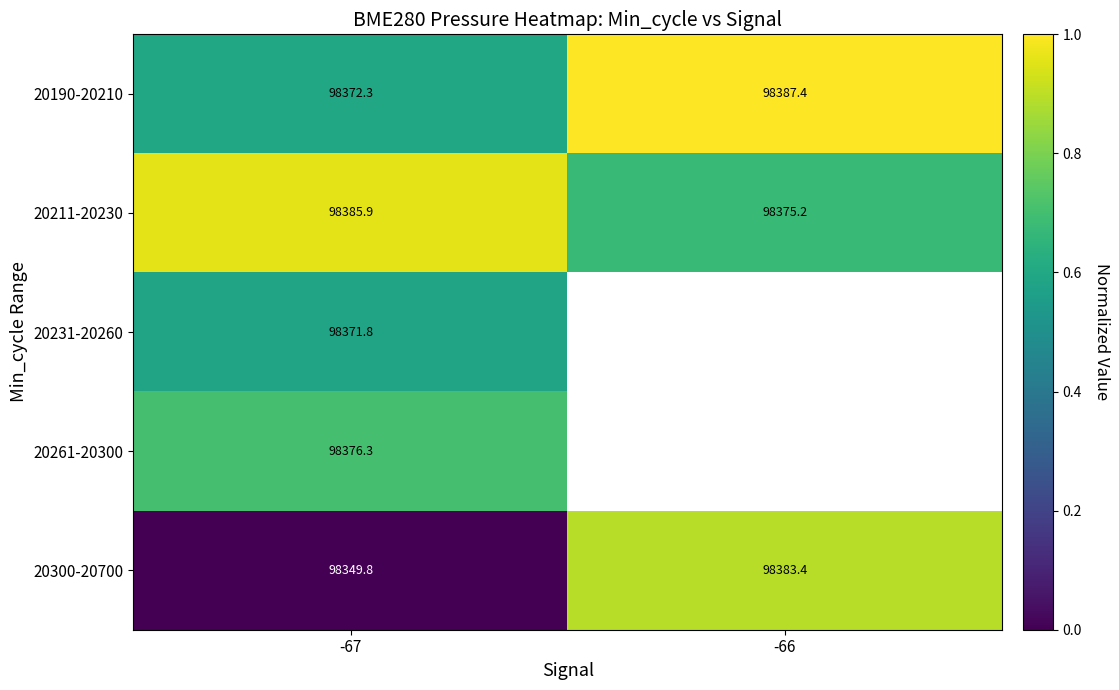

Between -67 and -66, which series saw the biggest shift?

20300-20700